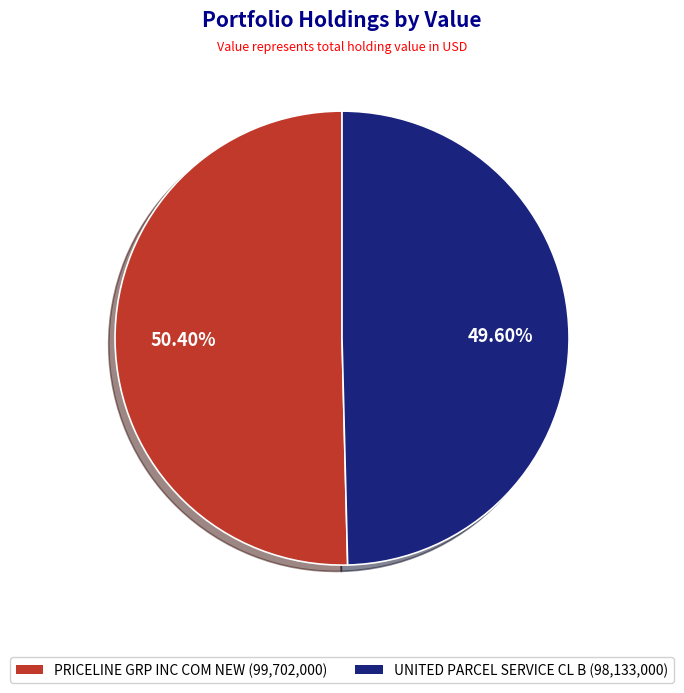

Rank the categories by value from highest to lowest.

PRICELINE GRP INC COM NEW, UNITED PARCEL SERVICE CL B